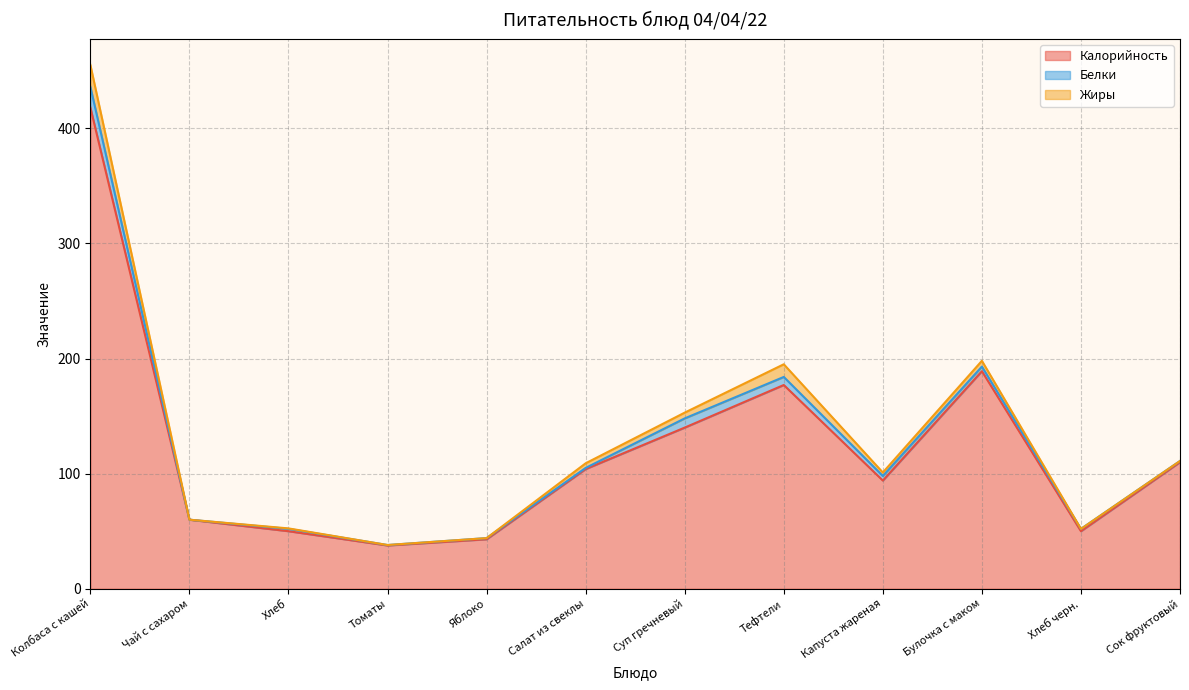

How many data points in Белки are above 2?

6